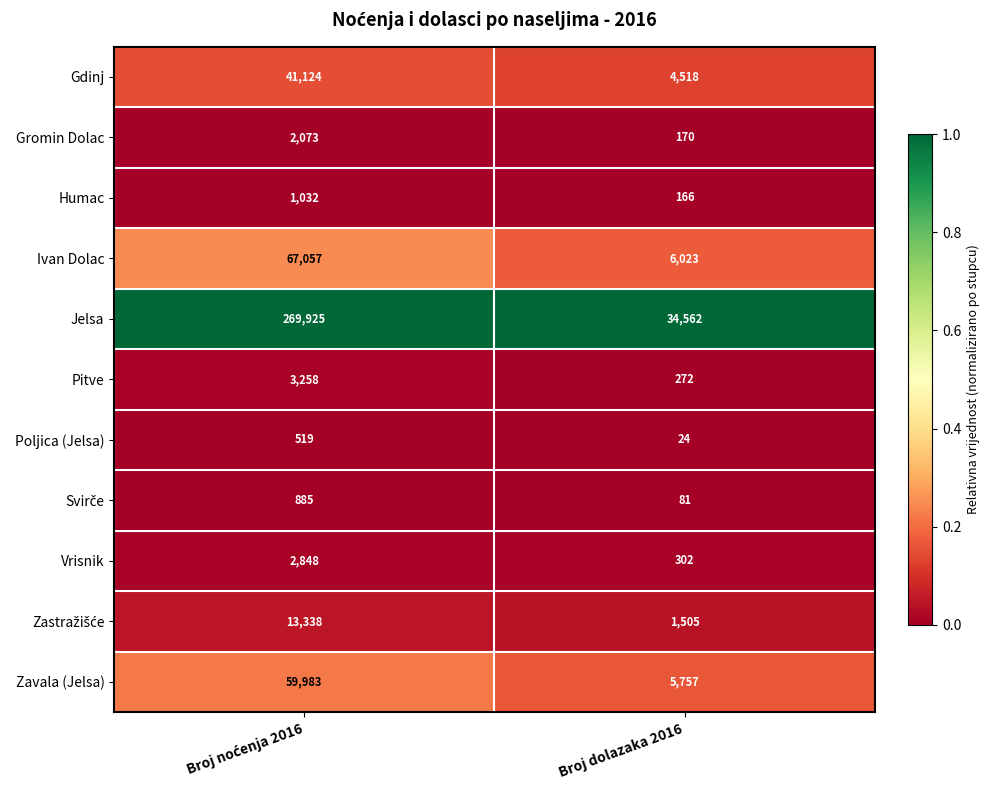

What is the smallest value displayed?

24